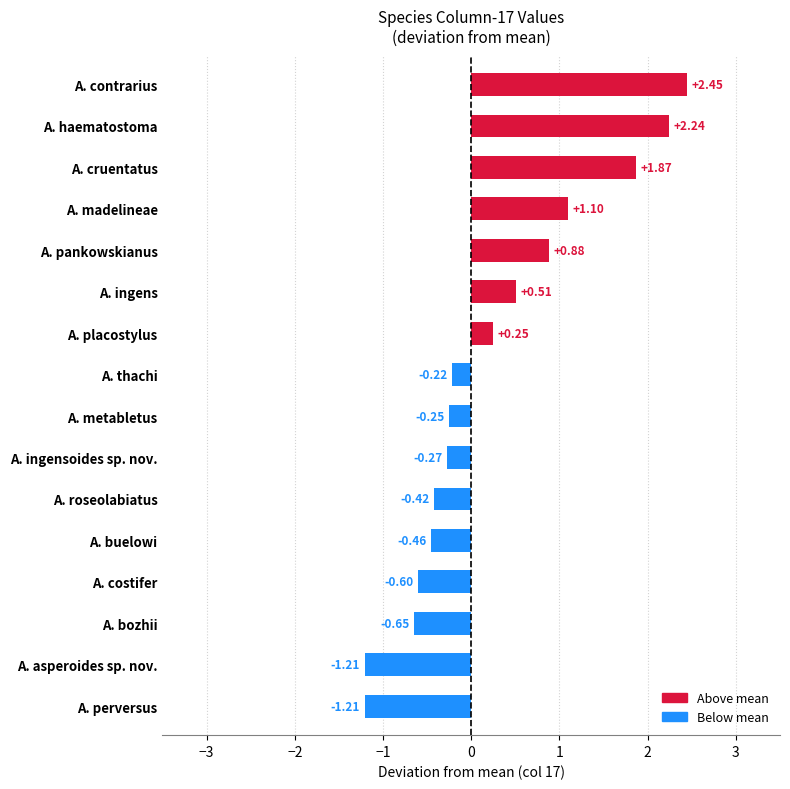

How many values are below 0?

9